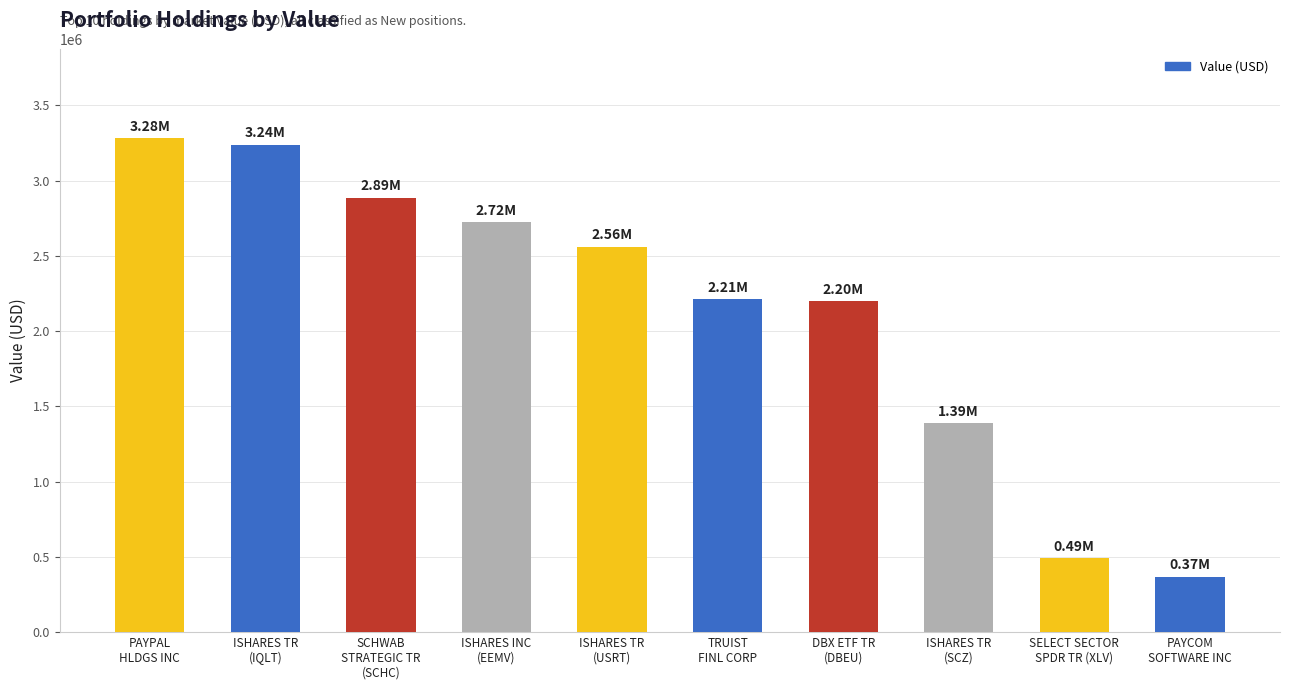

What is the difference between the maximum and minimum values?

2915000